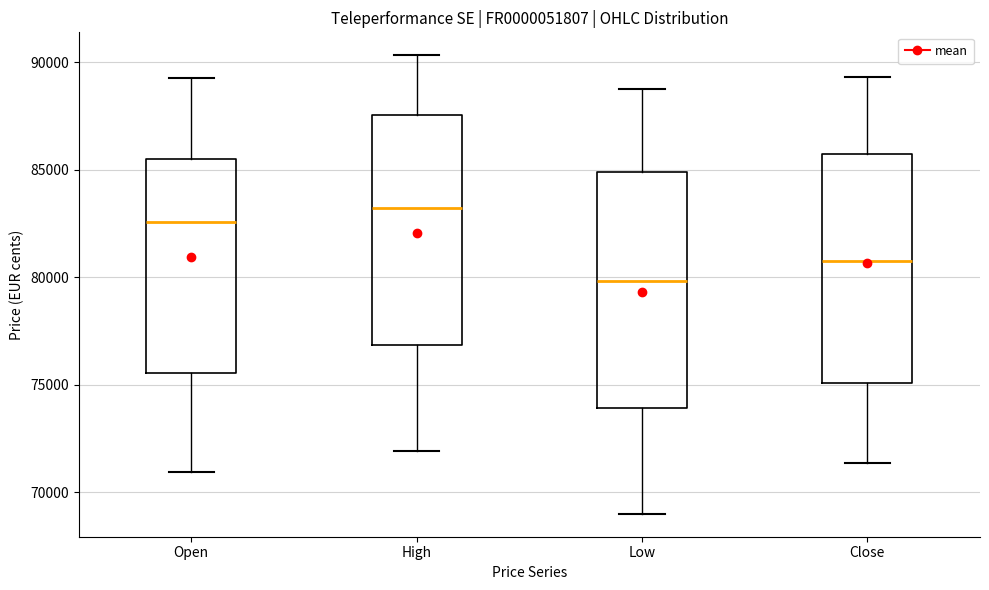

Which box's median line is the lowest?

Low